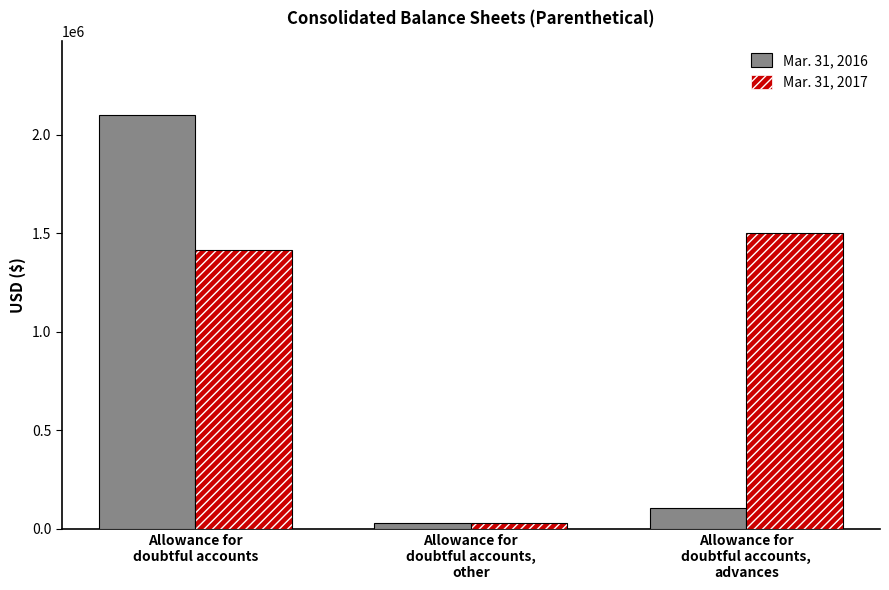

Reading left to right, transcribe all the data shown in this chart.

Mar. 31, 2016: Allowance for
doubtful accounts=2099244	Allowance for
doubtful accounts,
other=28405	Allowance for
doubtful accounts,
advances=105542
Mar. 31, 2017: Allowance for
doubtful accounts=1415505	Allowance for
doubtful accounts,
other=26854	Allowance for
doubtful accounts,
advances=1502255